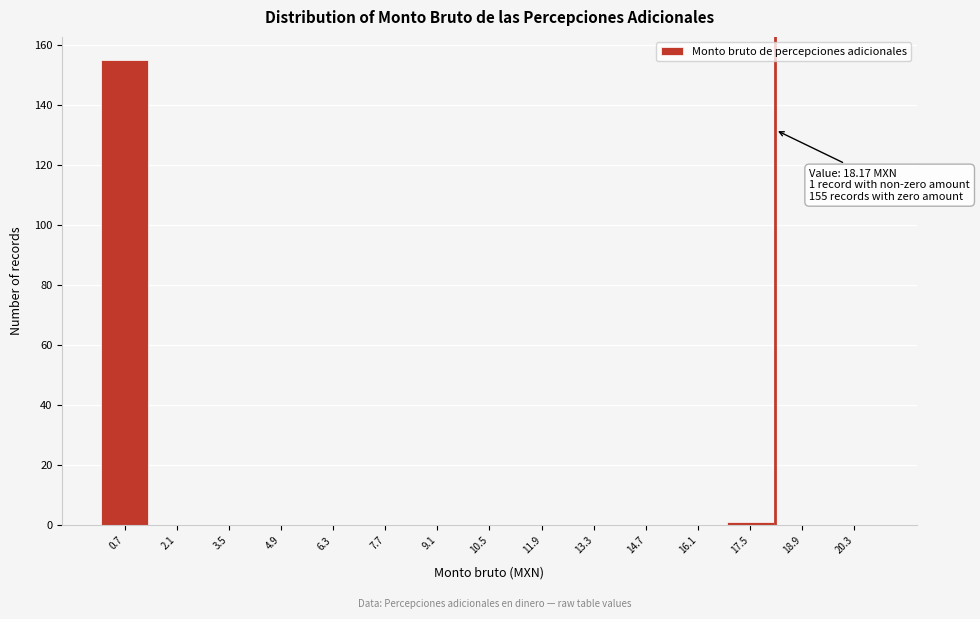

Which range on the x-axis has the tallest bar?

0.0 to 1.4